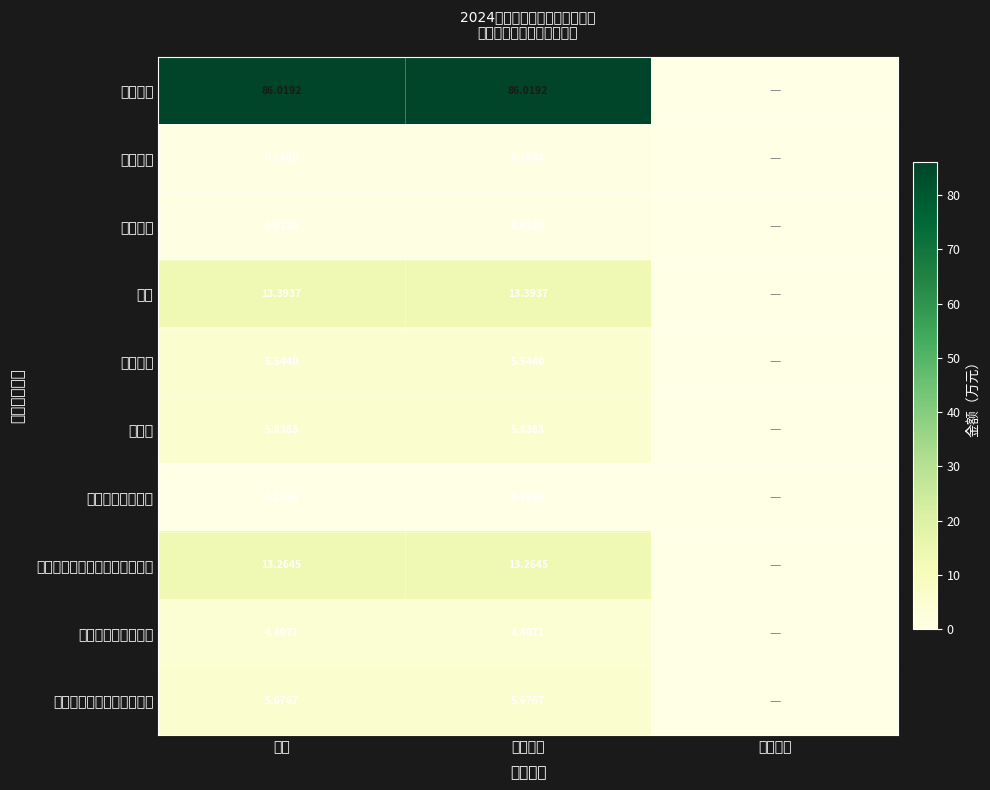

Rank the series at 人员经费 from highest to lowest value.

基本工资, 奖金, 机关事业单位基本养老保险缴费, 退休费, 城镇职工基本医疗保险缴费, 绩效工资, 公务员医疗补助缴费, 生活补助, 津贴补贴, 其他社会保障缴费